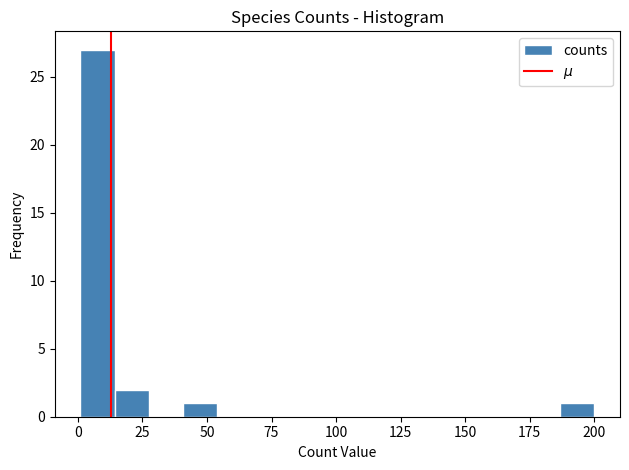

Read against the x-axis, roughly where is the centre of the tallest bar?

10